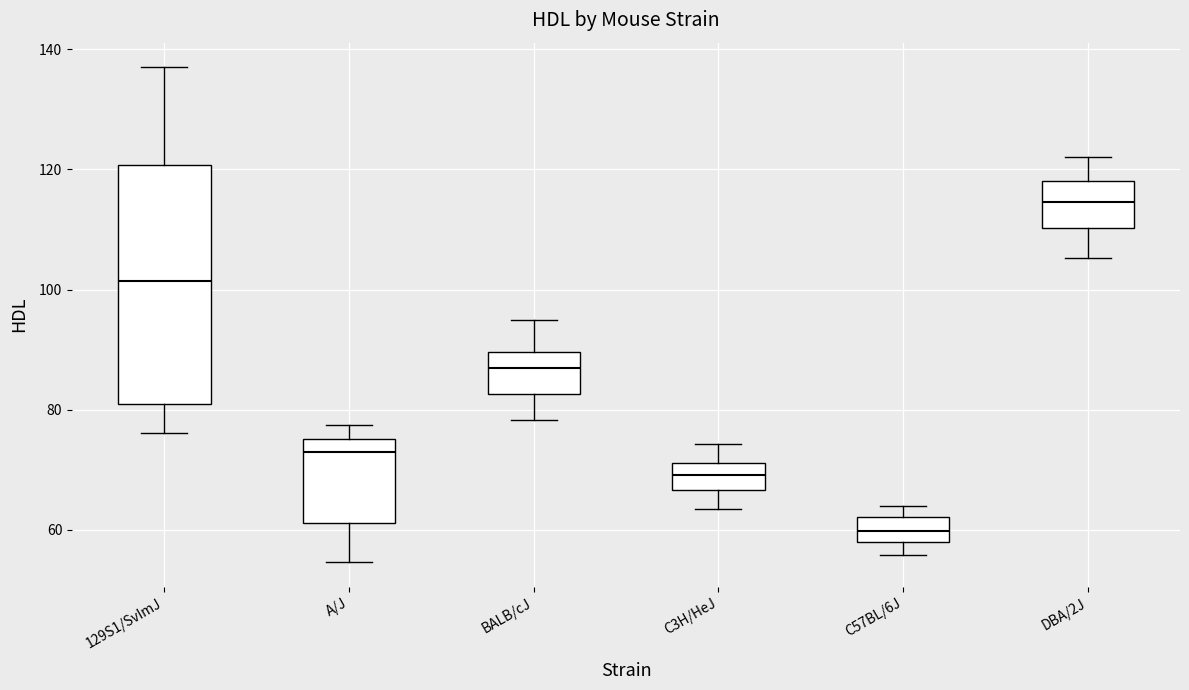

Reading left to right, transcribe this box plot: for each box, give where its median line is, the range the box spans, and where its two whiskers end, as read against the y-axis. The values are not printed on the chart, so give them approximately, as read against the axis.

129S1/SvImJ: median 102, box 80 to 120, whiskers 76 to 138
A/J: median 72, box 62 to 76, whiskers 54 to 78
BALB/cJ: median 86, box 82 to 90, whiskers 78 to 96
C3H/HeJ: median 70, box 66 to 72, whiskers 64 to 74
C57BL/6J: median 60, box 58 to 62, whiskers 56 to 64
DBA/2J: median 114, box 110 to 118, whiskers 106 to 122